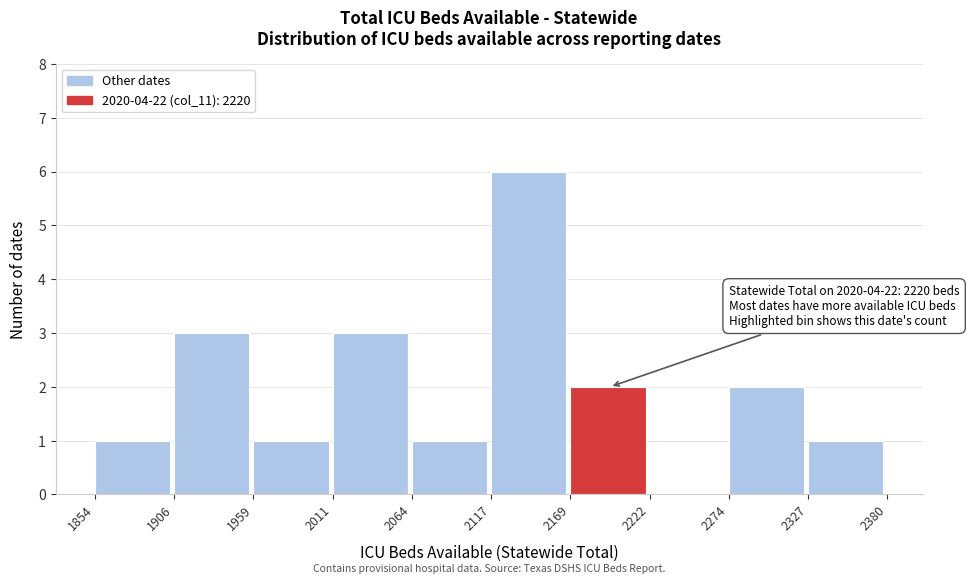

Which range on the x-axis has the tallest bar?

2117 to 2169